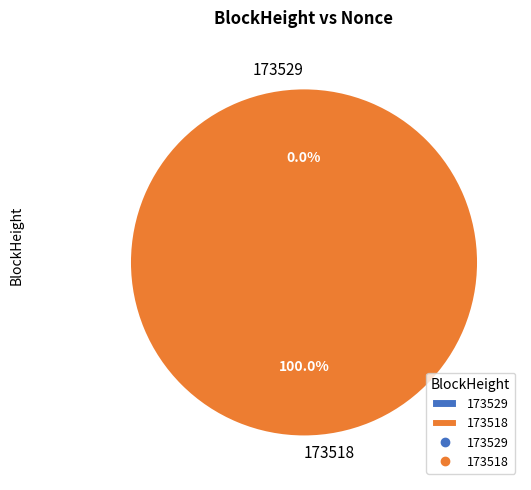

Which category has the biggest portion of the pie?

173518